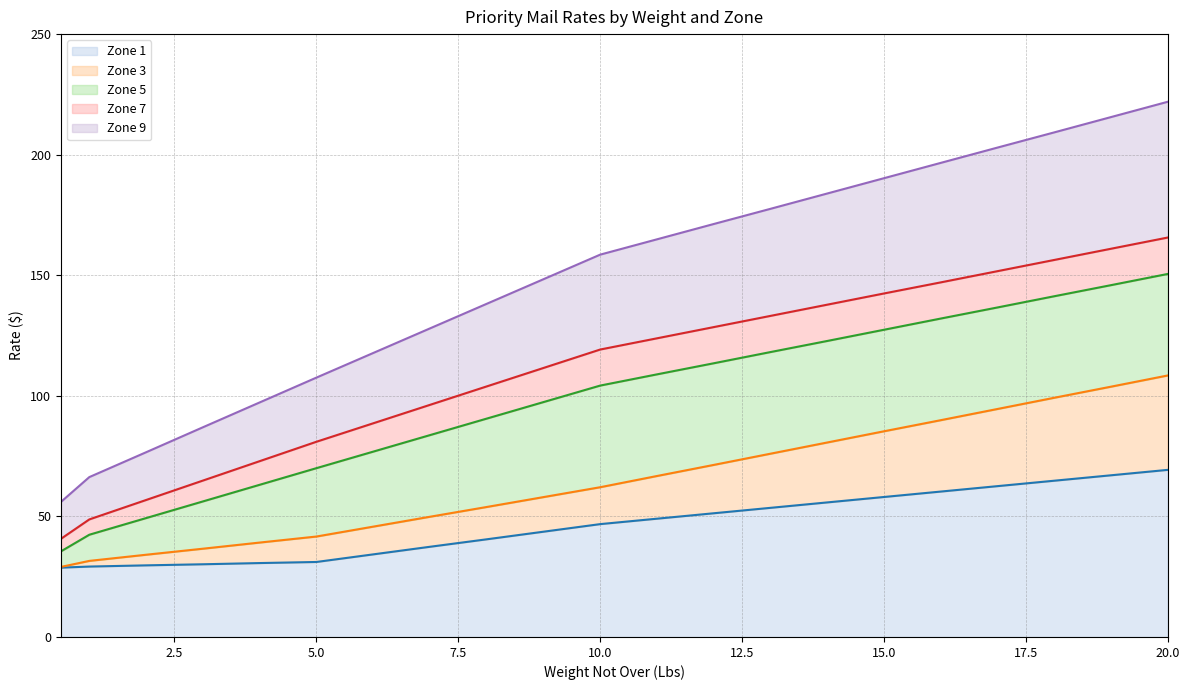

What is the total value across all series at 10.0?

158.6